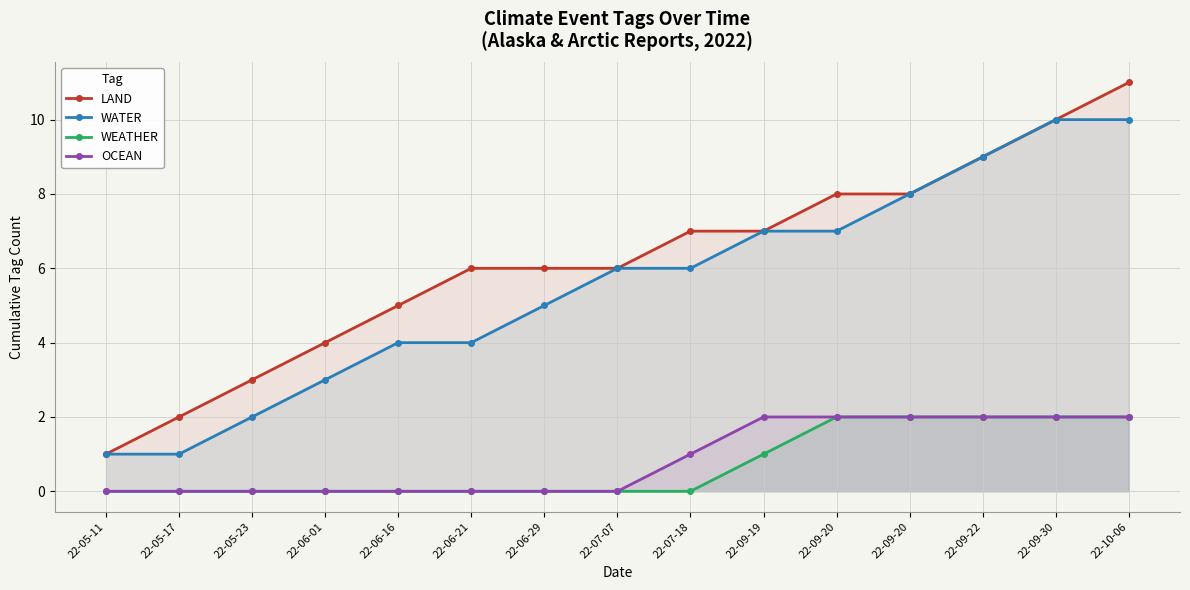

What is the maximum value for OCEAN?

2